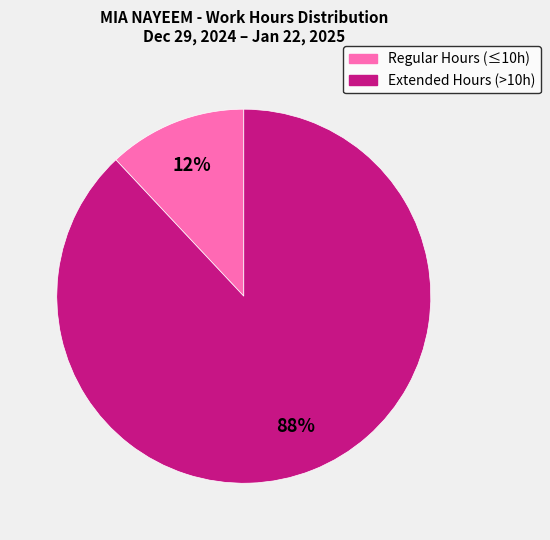

To the nearest percent, what is the average slice percentage?

50%